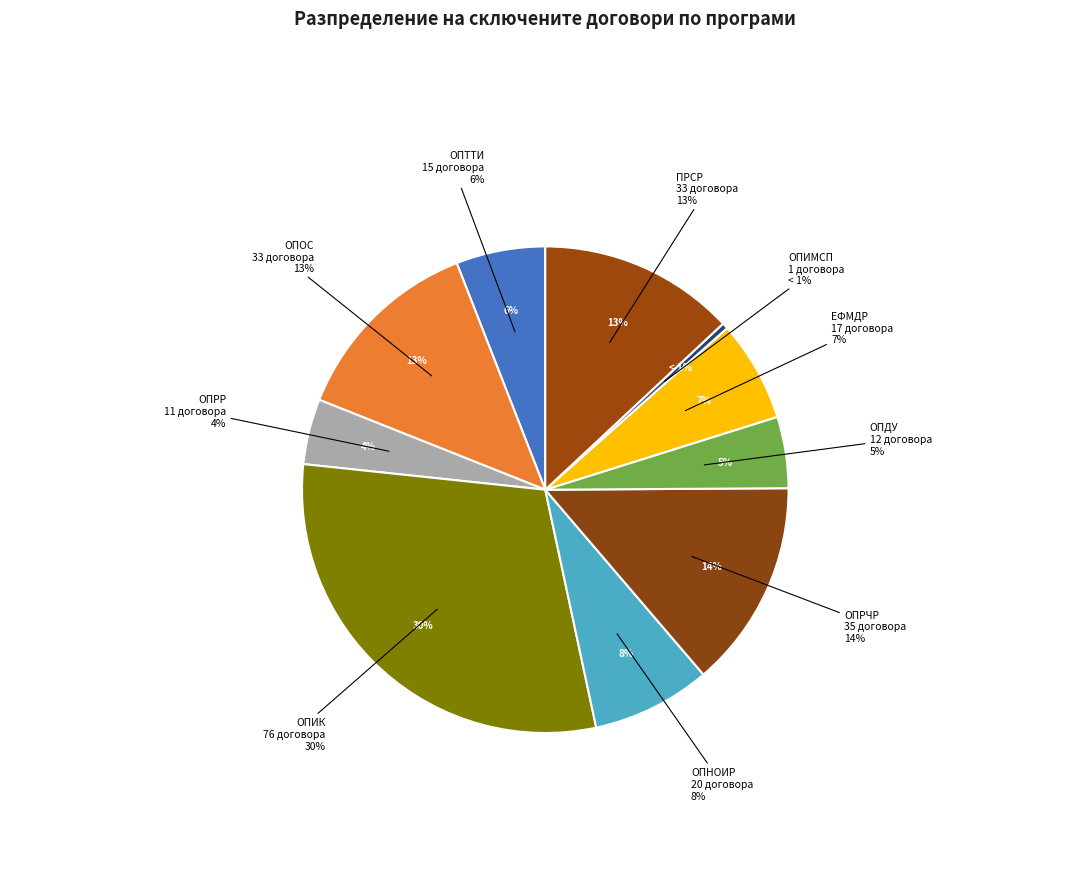

Approximately how many times larger is the value at ОПДУ compared to ОПРР?

1.1